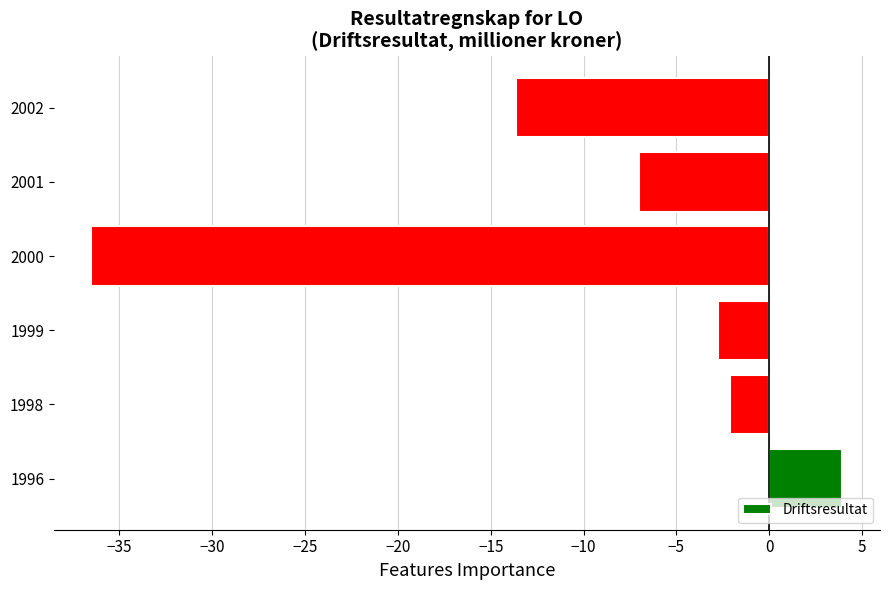

What is the approximate value at 2002?

-13.6